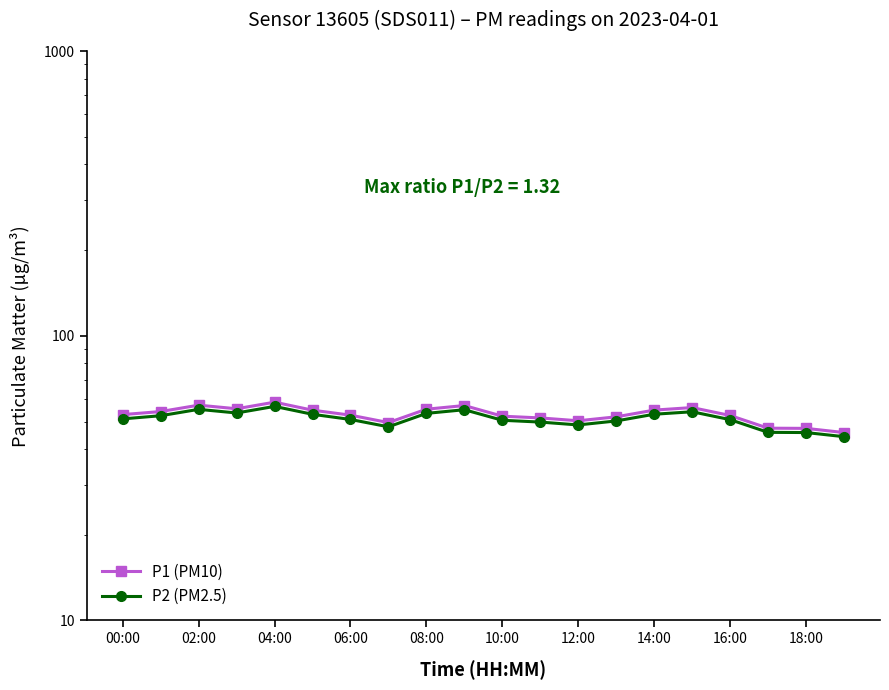

True or false: P2 (PM2.5) and P1 (PM10) cross at least once.

False